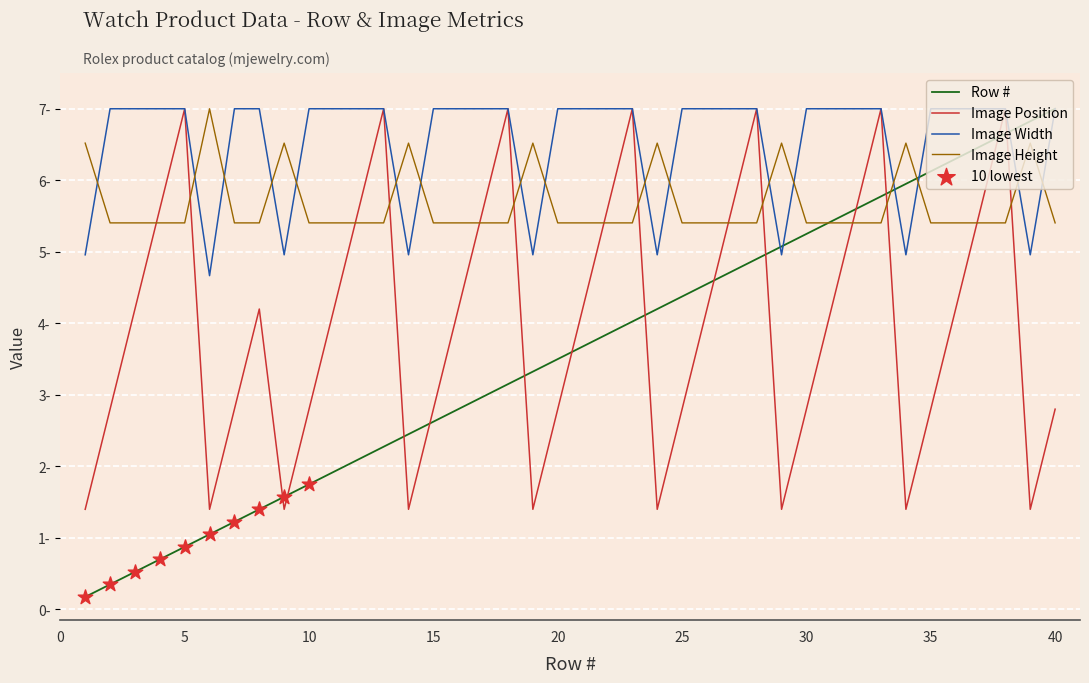

Does the chart have visible grid lines?

Yes